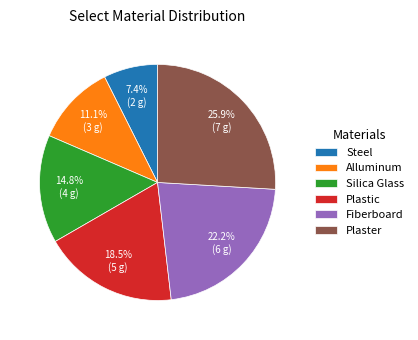

To the nearest percent, what portion does Fiberboard represent?

22%